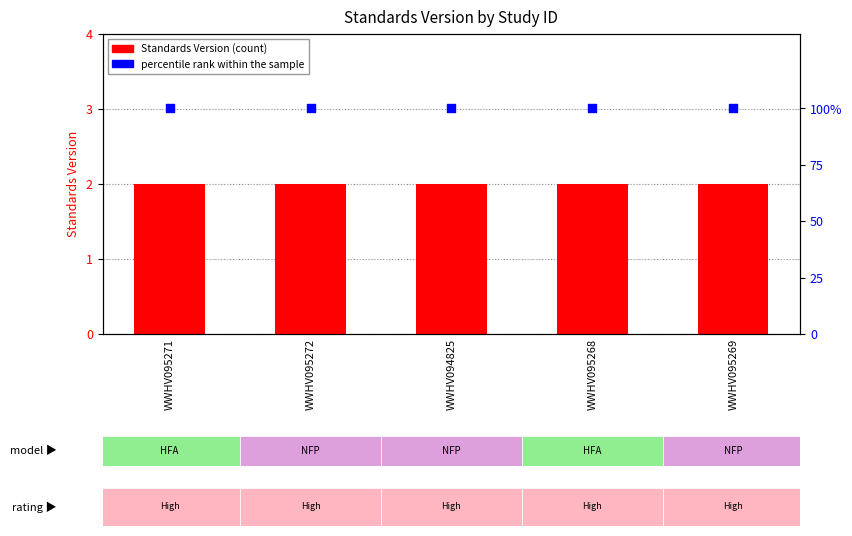

What is the total value across all series at WWHV094825?

102